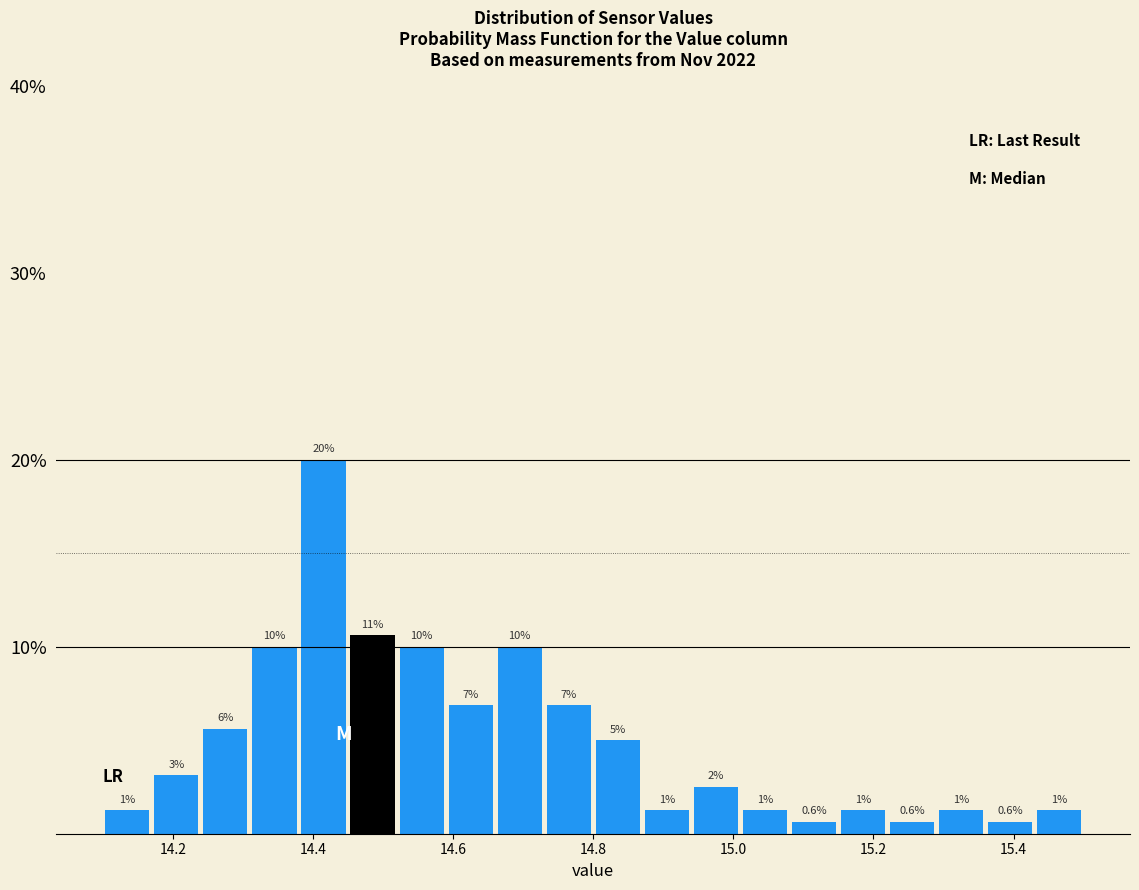

Read against the x-axis, roughly where is the centre of the tallest bar?

14.42